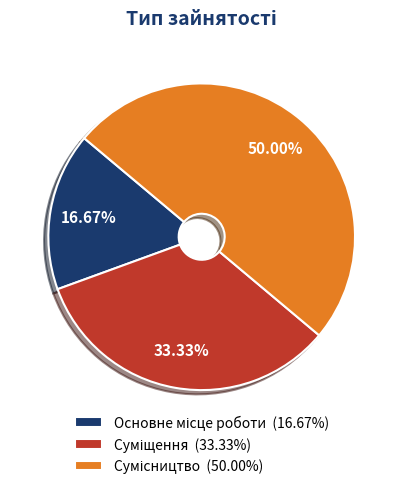

To the nearest percent, what portion does Сумісництво represent?

50%